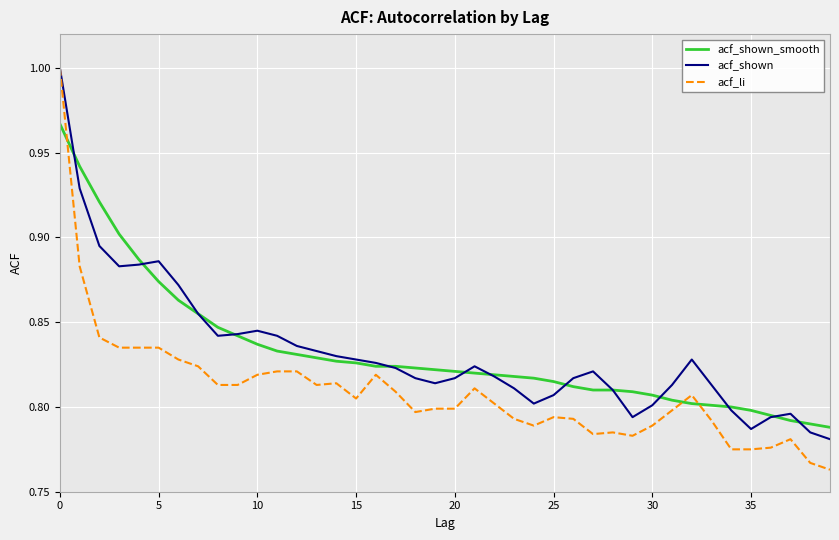

How many distinct data groups are displayed?

3